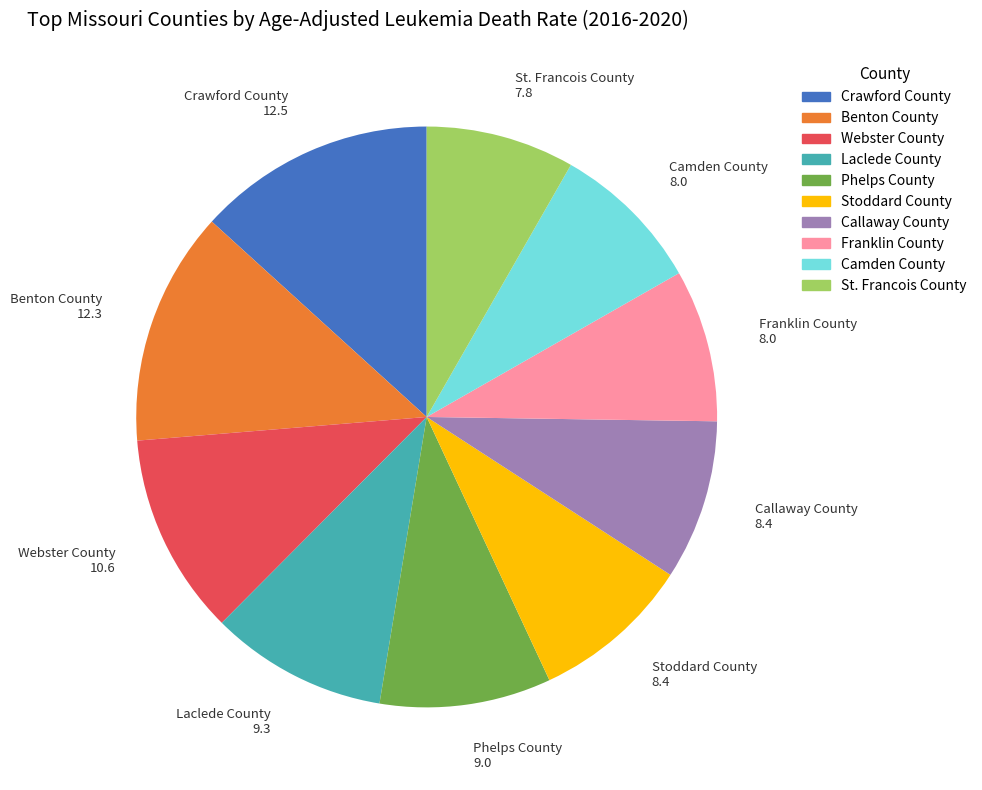

The Phelps County slice represents 3% of the pie. True or false?

False